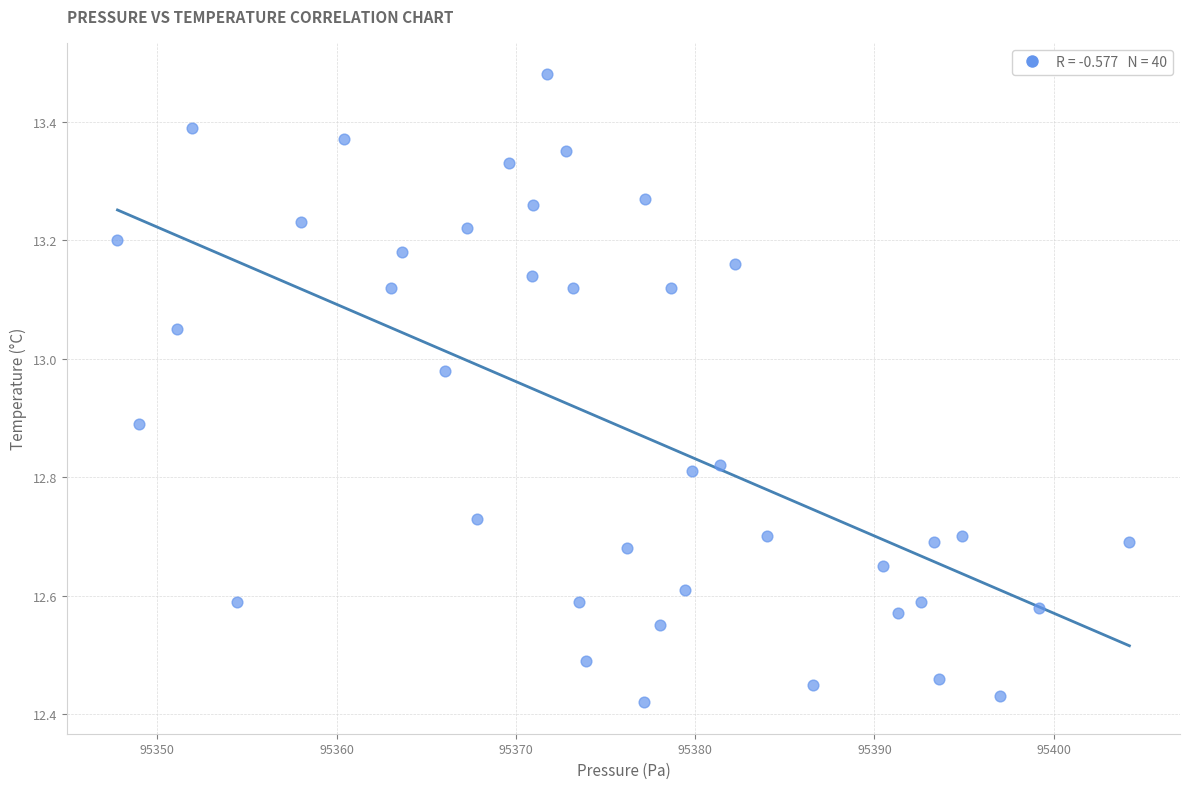

What is the range of X values (max minus min)?

56.4